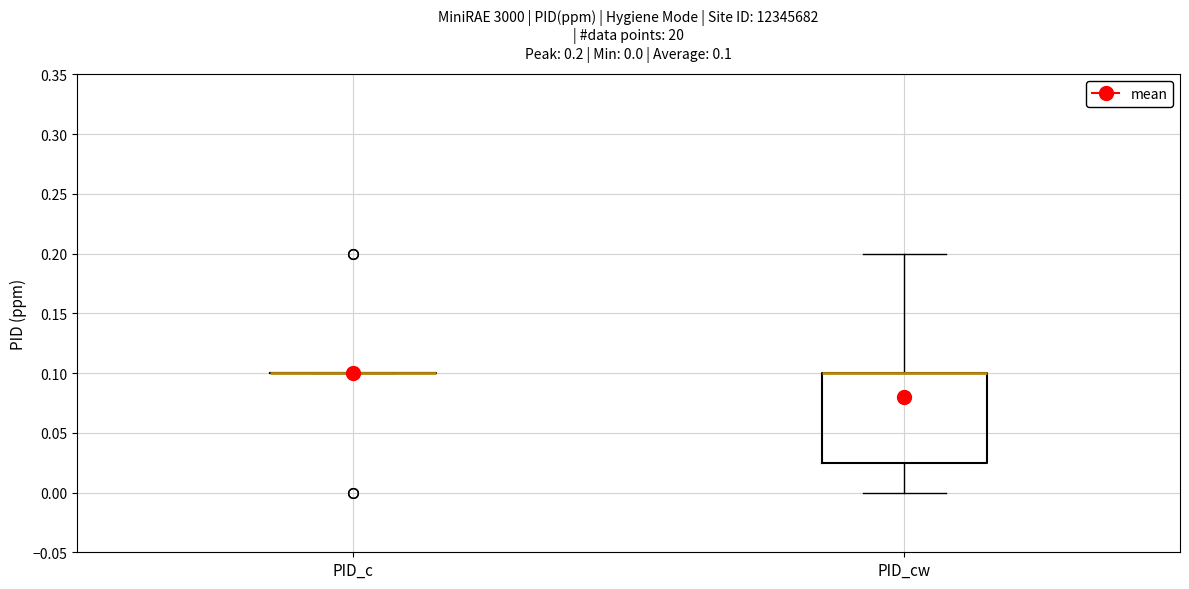

Which box is the tallest, from its lower edge to its upper edge?

PID_cw